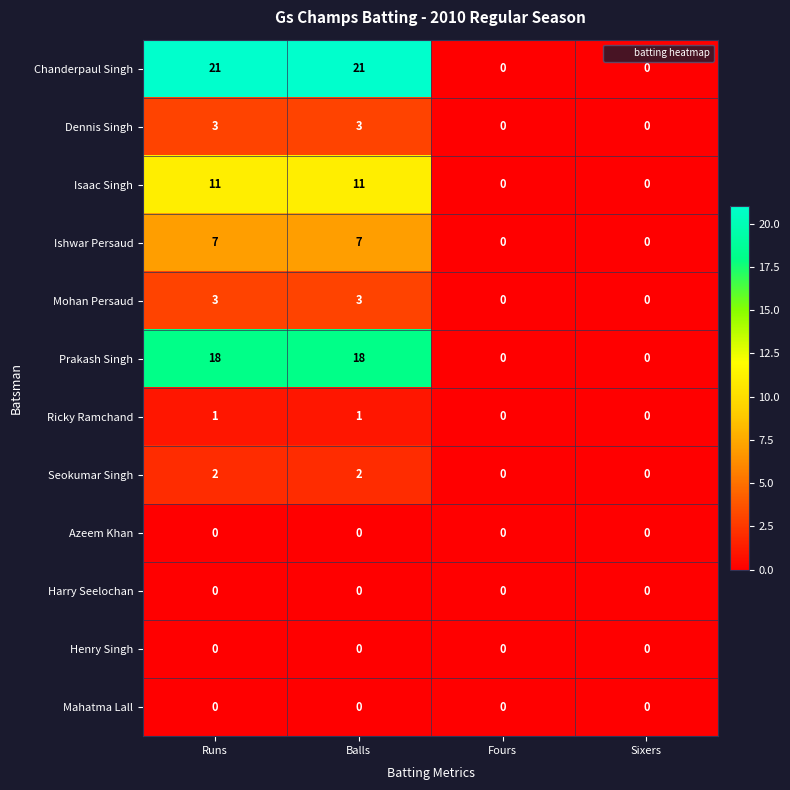

Is the value of Isaac Singh at Runs greater than the value of Ishwar Persaud at Balls?

Yes